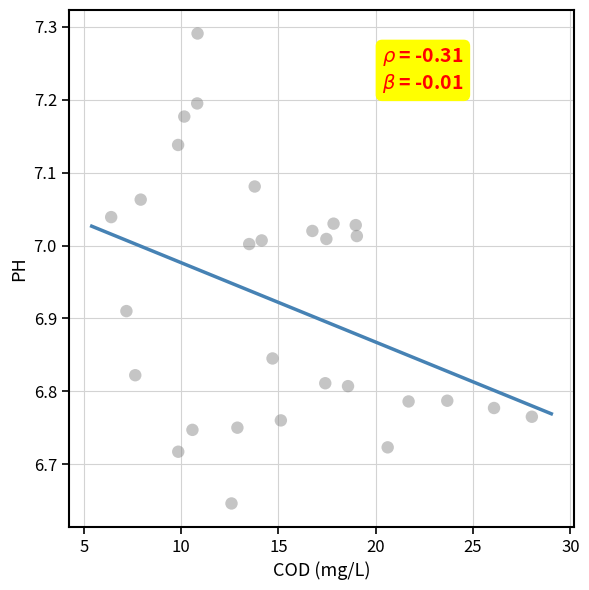

What is the range of X values (max minus min)?

21.6